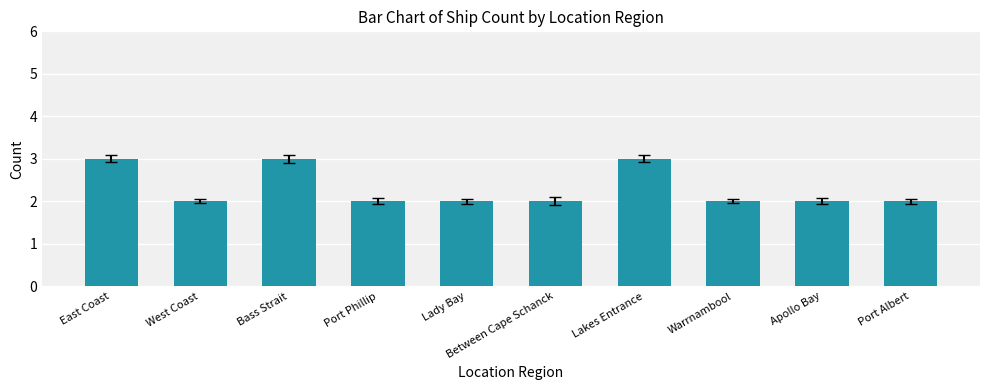

What position from the right is West Coast?

9